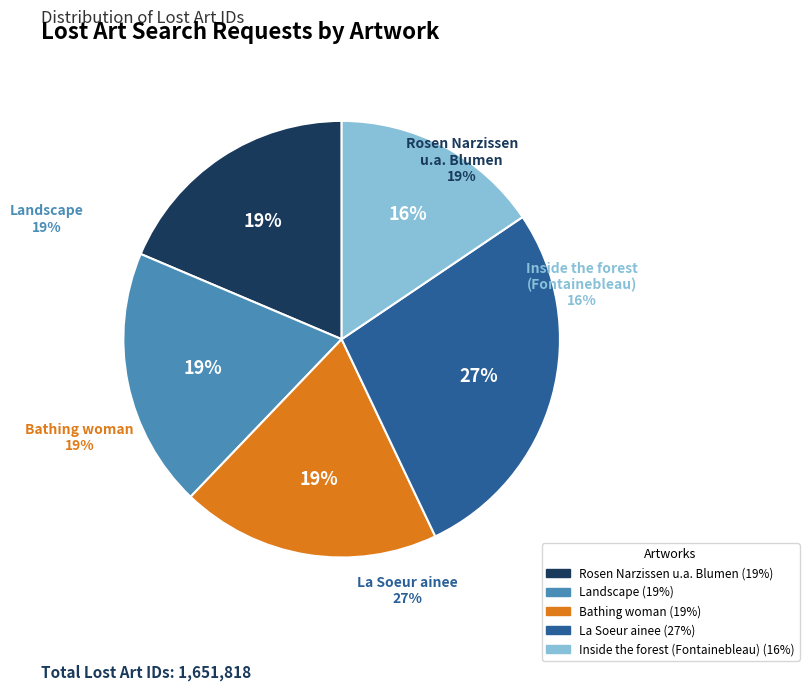

Is it true that La Soeur ainee is 16% of the pie?

False